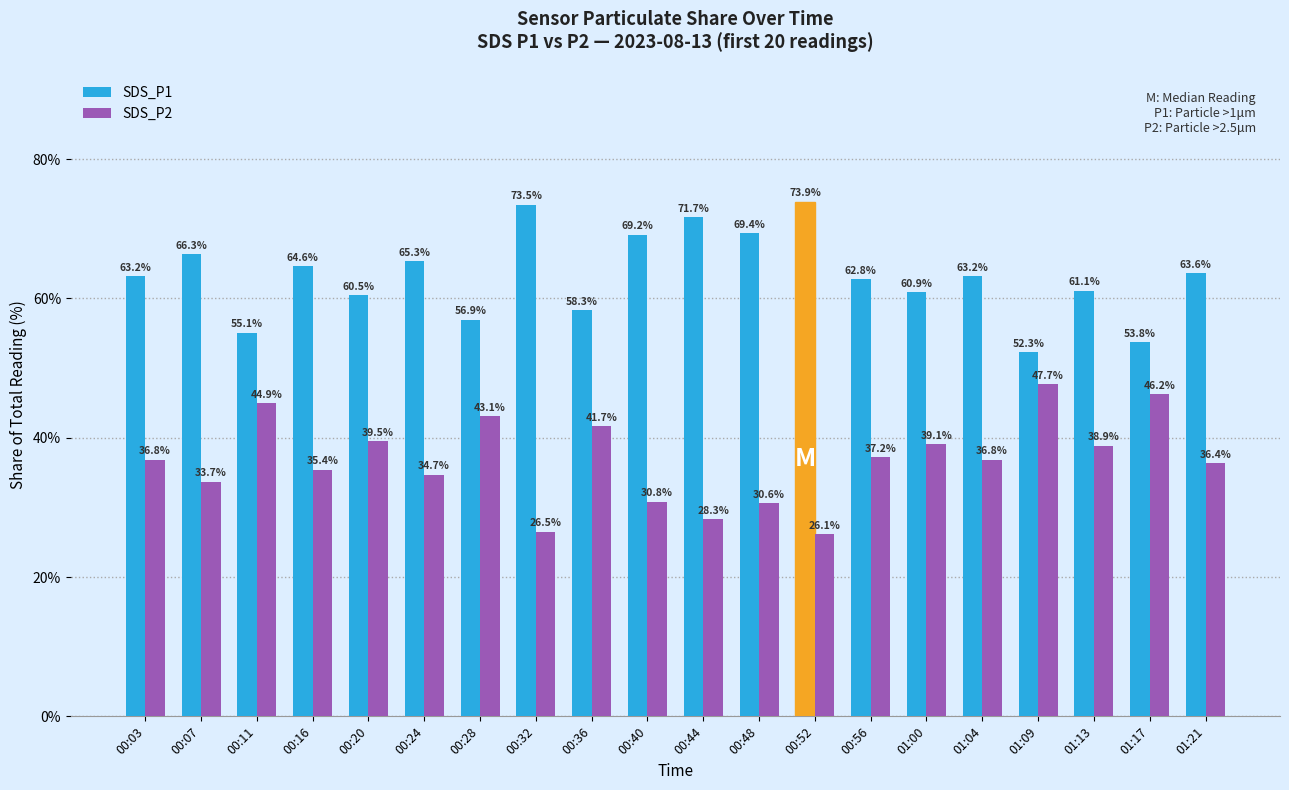

How many bars are there in each group?

2